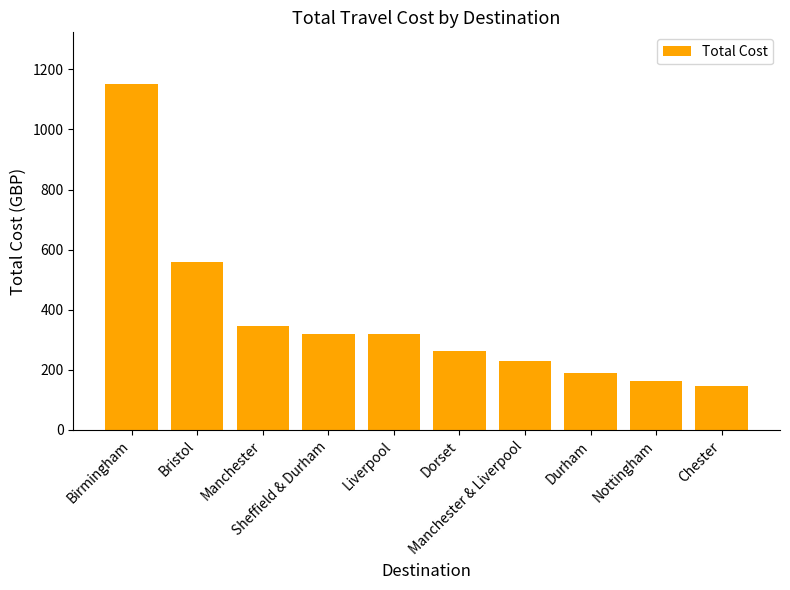

What is the difference between the values at Sheffield & Durham and Birmingham?

829.4